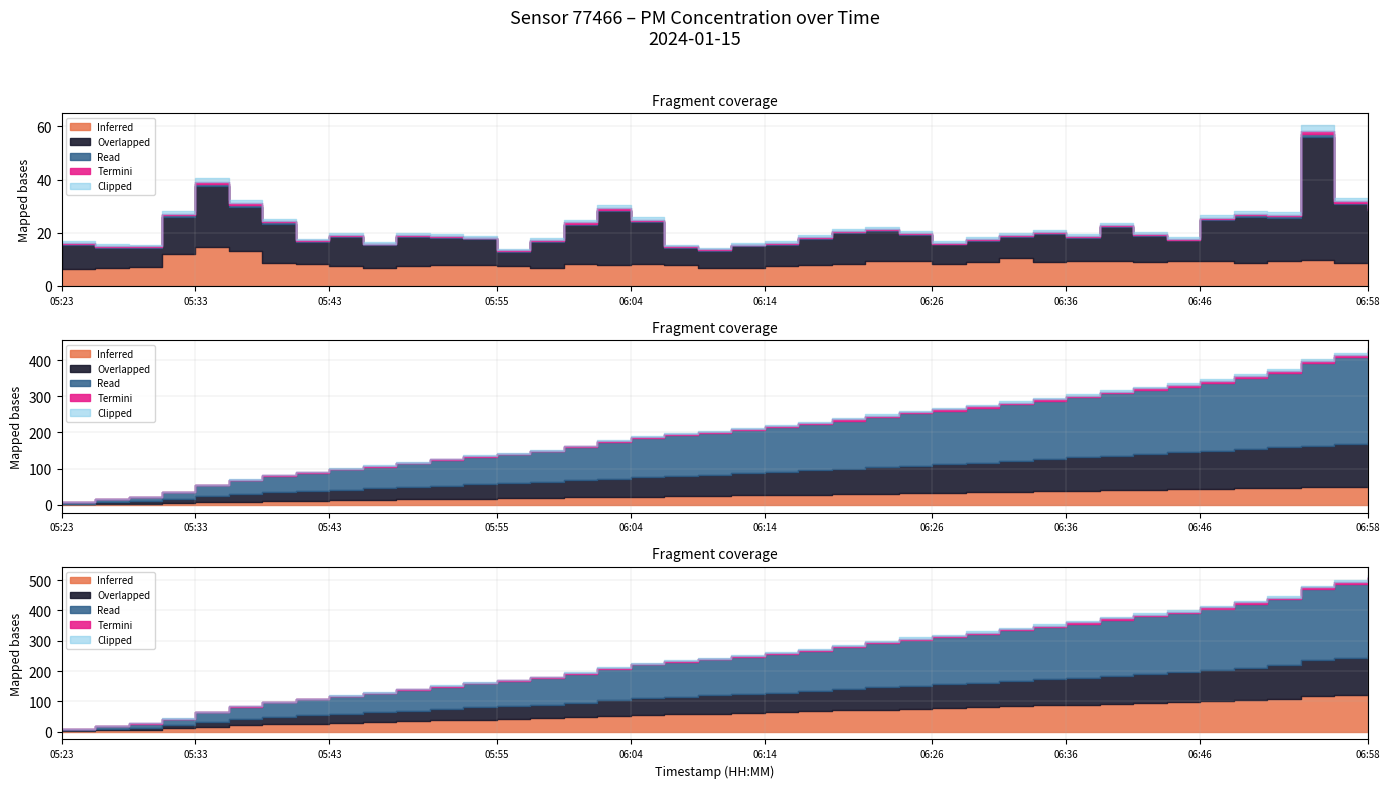

The value of P1 at 06:19 is 28.6. True or false?

False